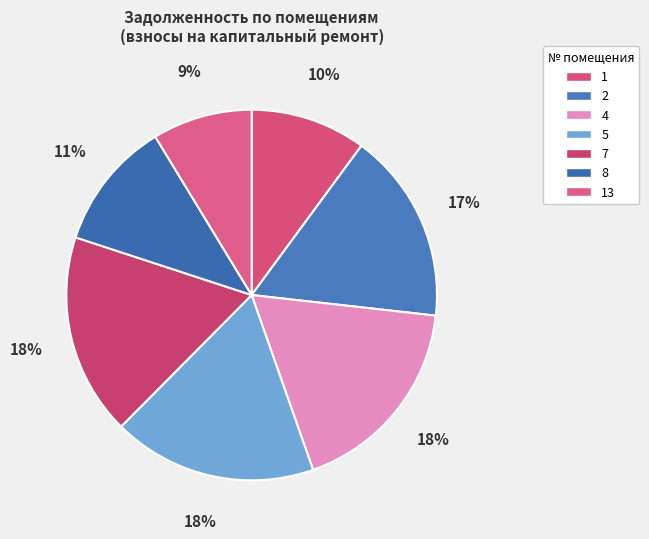

How many segments does this pie chart have?

7